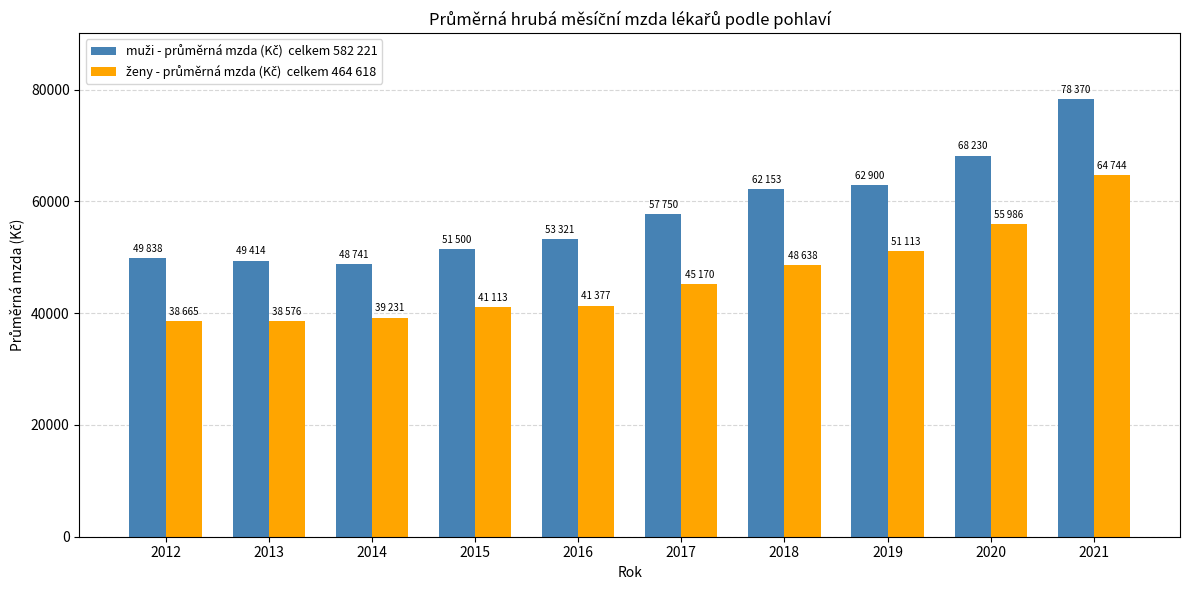

What is the spread (max minus min) of values at 2020?

12243.7